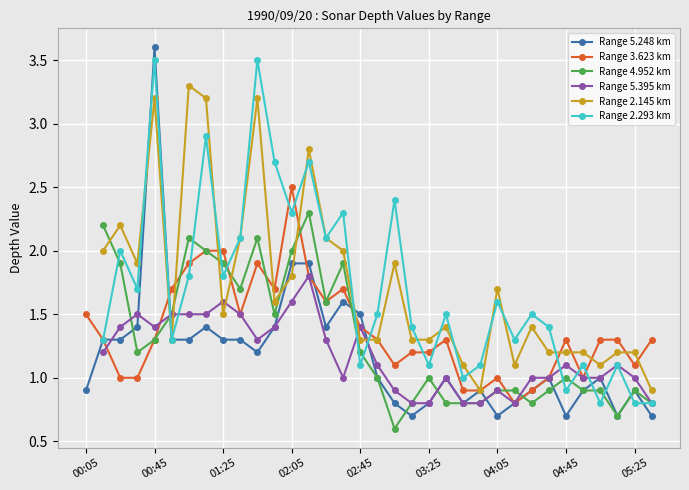

How many interior local valleys does the Range 3.623 km series have?

7